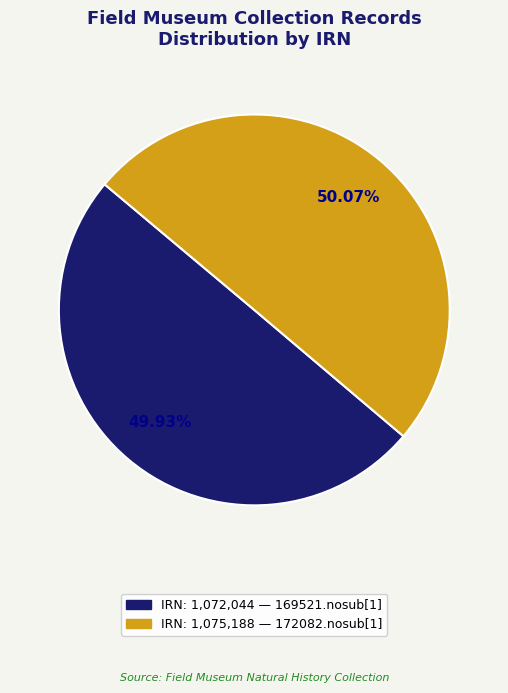

Is there any slice that represents more than half of the pie?

Yes